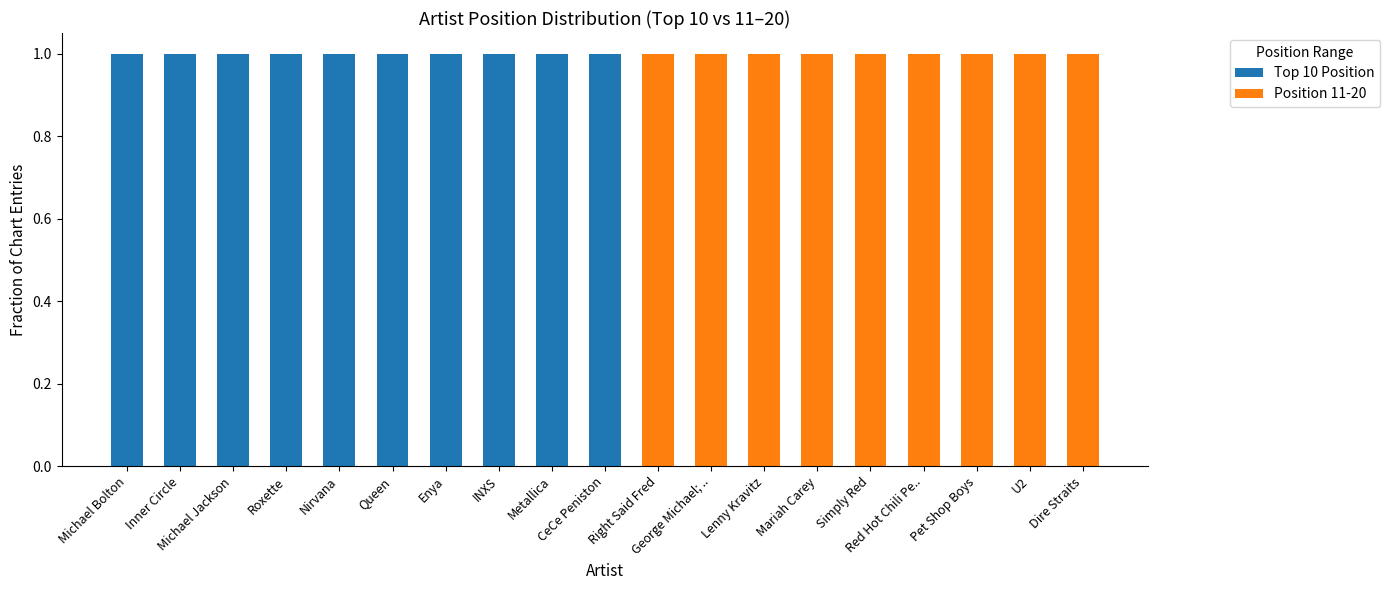

What is the label of the 1st bar from the left?

Michael Bolton